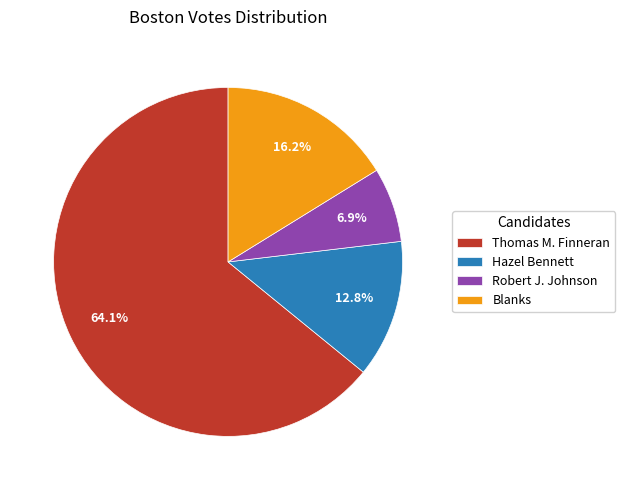

To the nearest percent, what percentage of the pie is Blanks?

16%